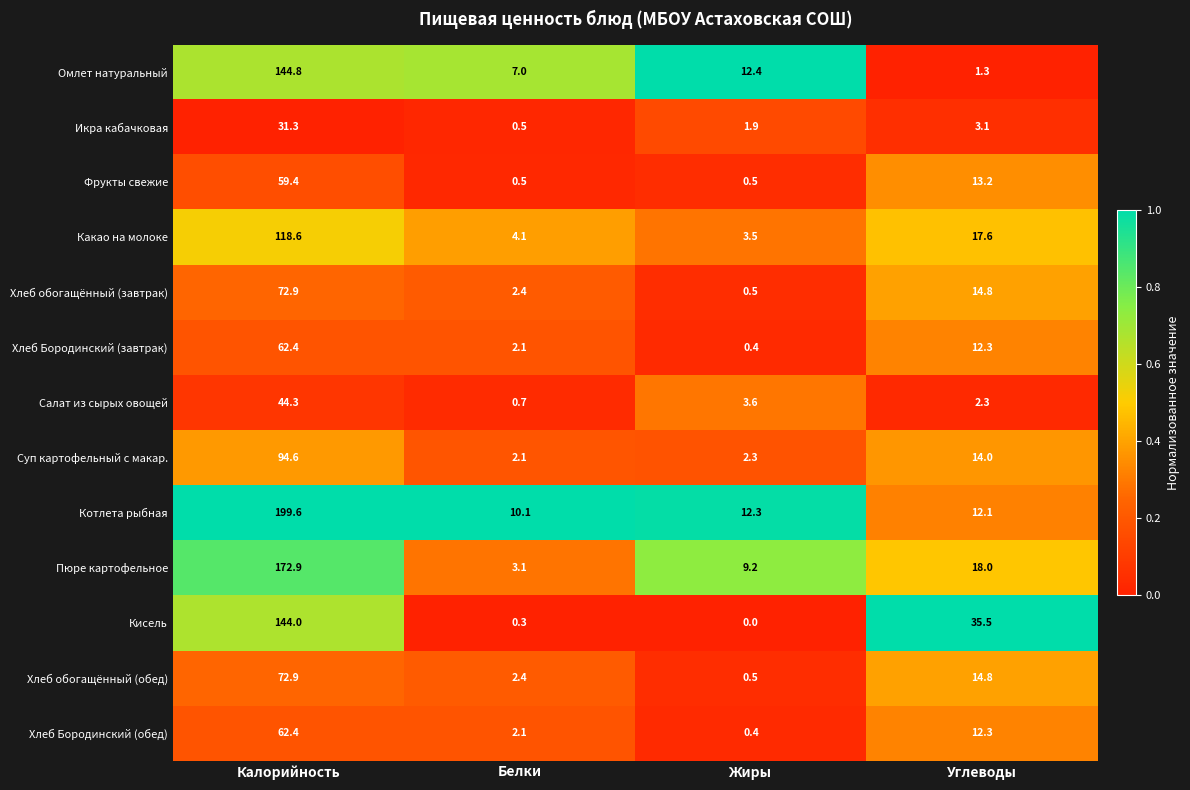

What is the difference between the highest and lowest values at Калорийность?

168.3